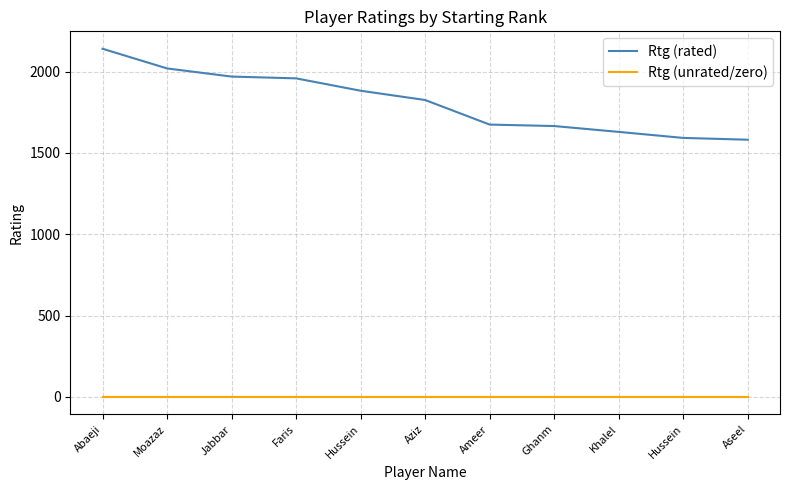

True or false: Rtg (rated) and Rtg (unrated/zero) cross at least once.

False